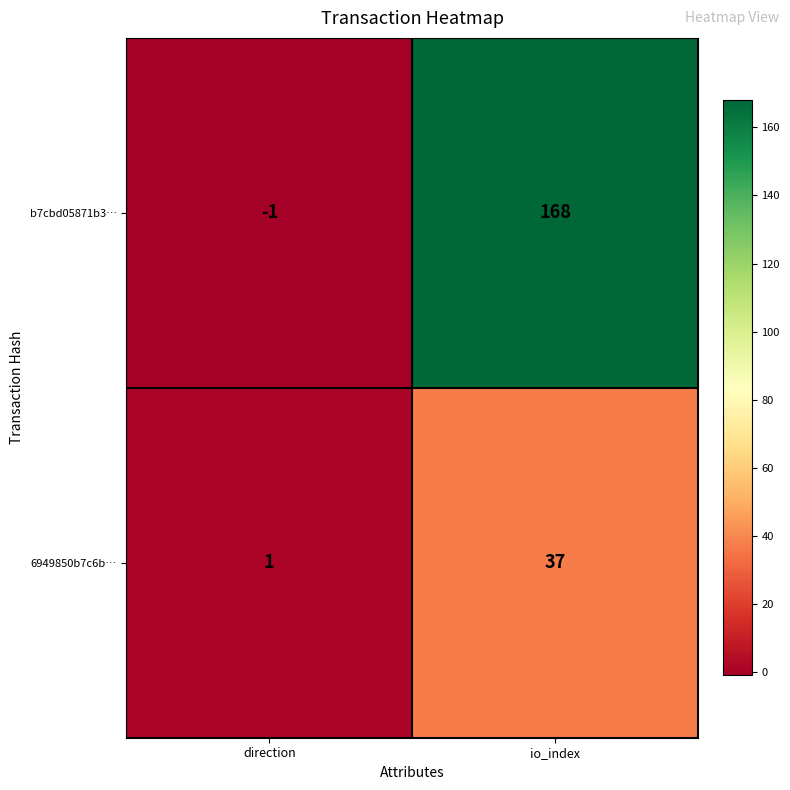

How many values in the b7cbd05871b3… series are below 168?

1